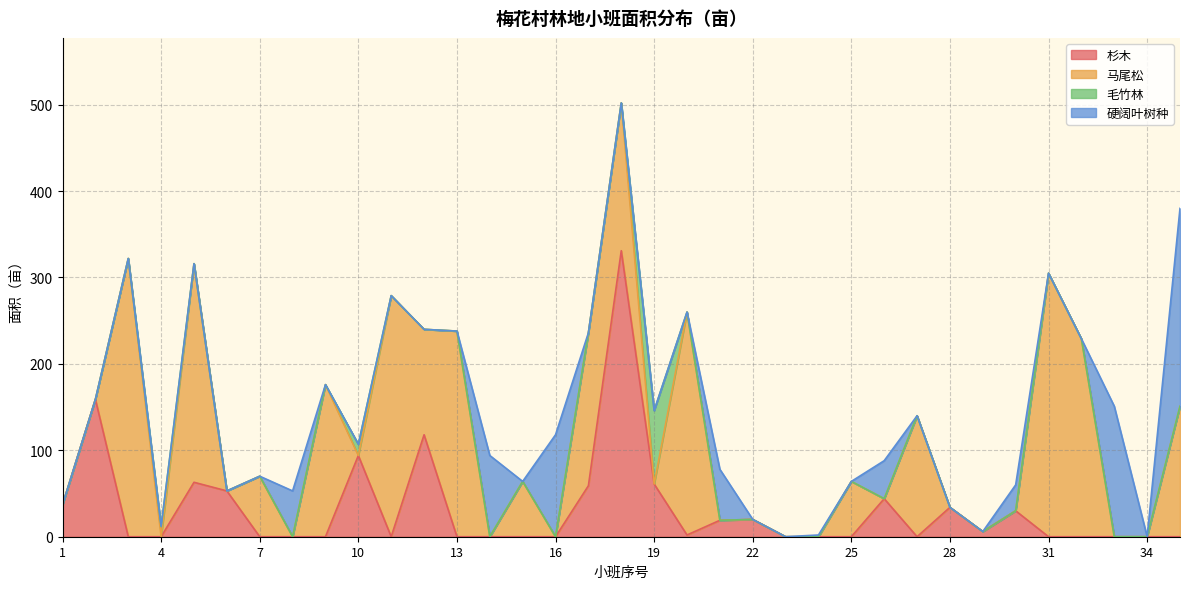

Where is the first local minimum for 马尾松?

4